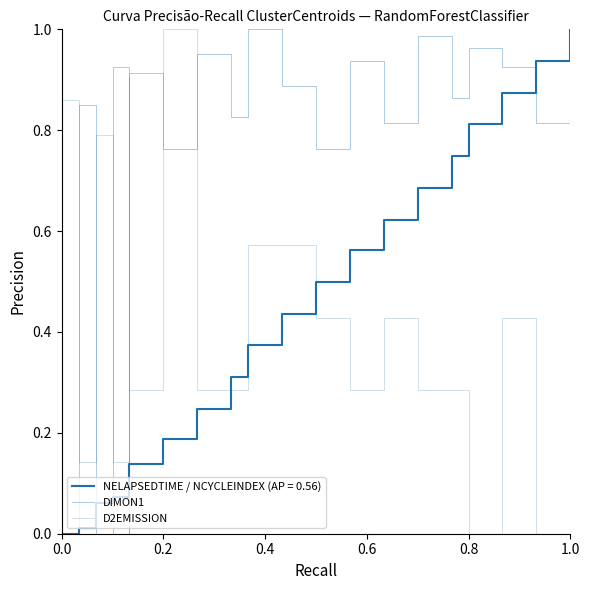

How many times do DIMON1 and D2EMISSION cross each other?

7